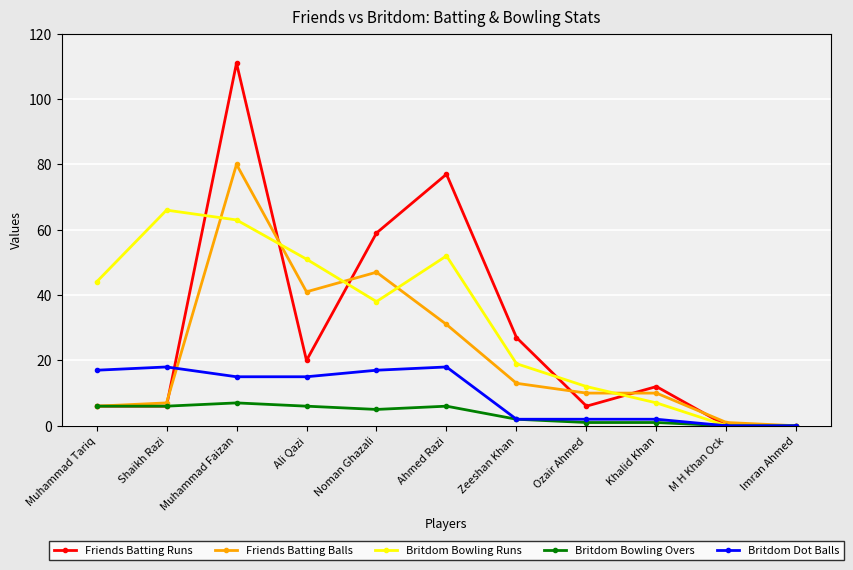

Which series has the largest range (max minus min)?

Friends Batting Runs